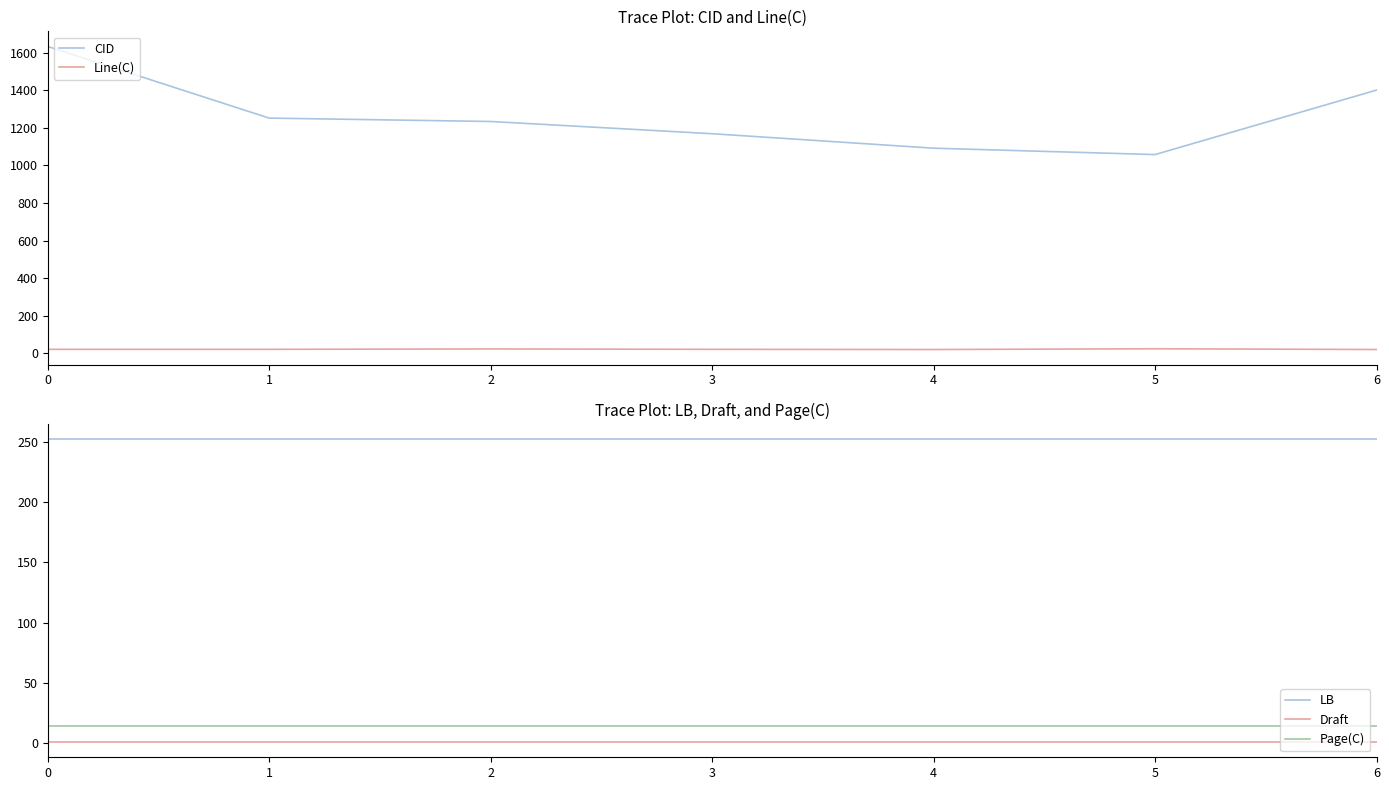

Which has a higher value, 6 or 1?

6